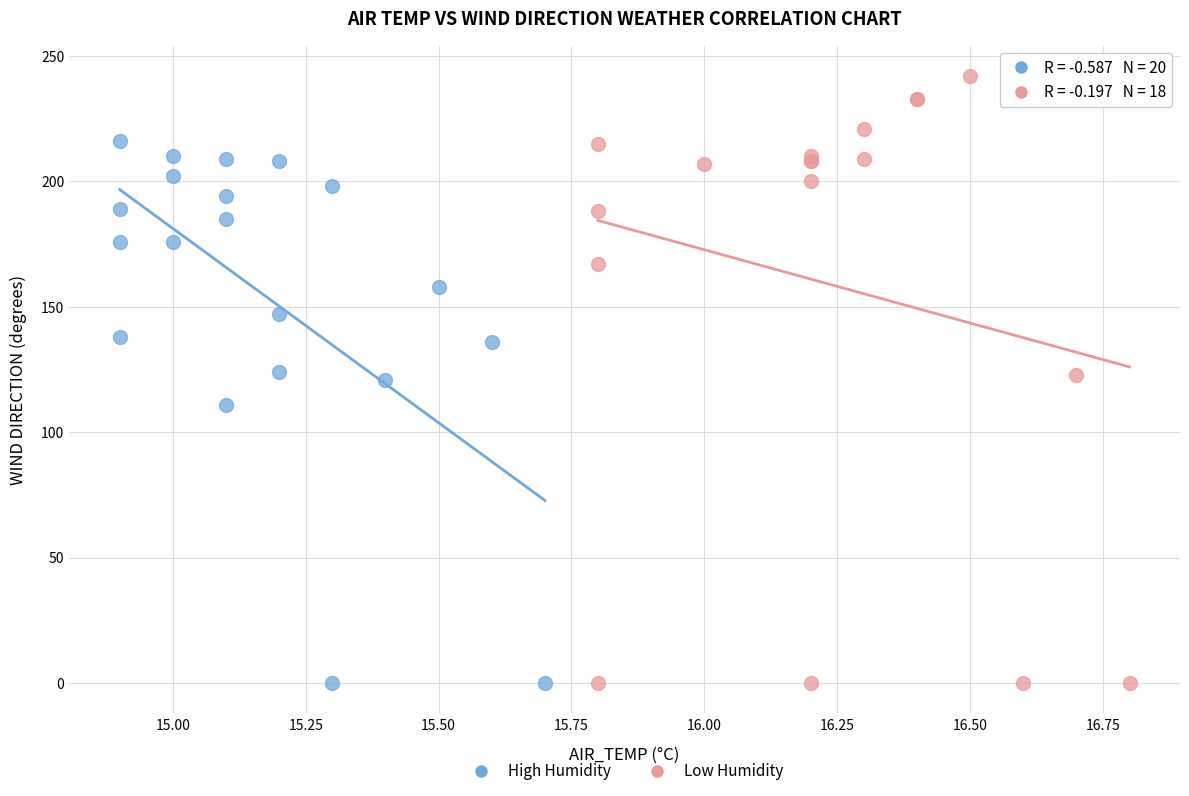

Which series reaches the maximum Y coordinate?

Low Humidity